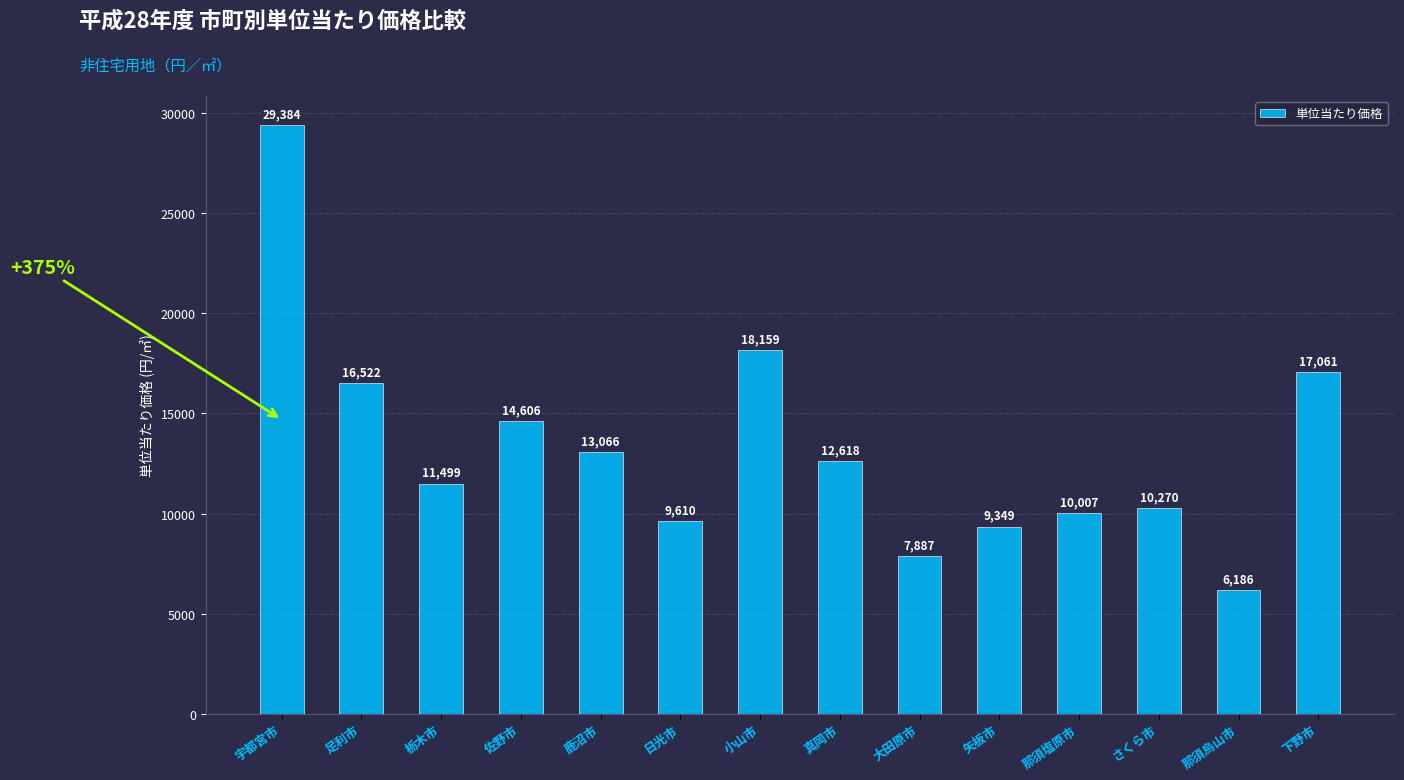

Rank the categories by value from lowest to highest.

那須烏山市, 大田原市, 矢板市, 日光市, 那須塩原市, さくら市, 栃木市, 真岡市, 鹿沼市, 佐野市, 足利市, 下野市, 小山市, 宇都宮市